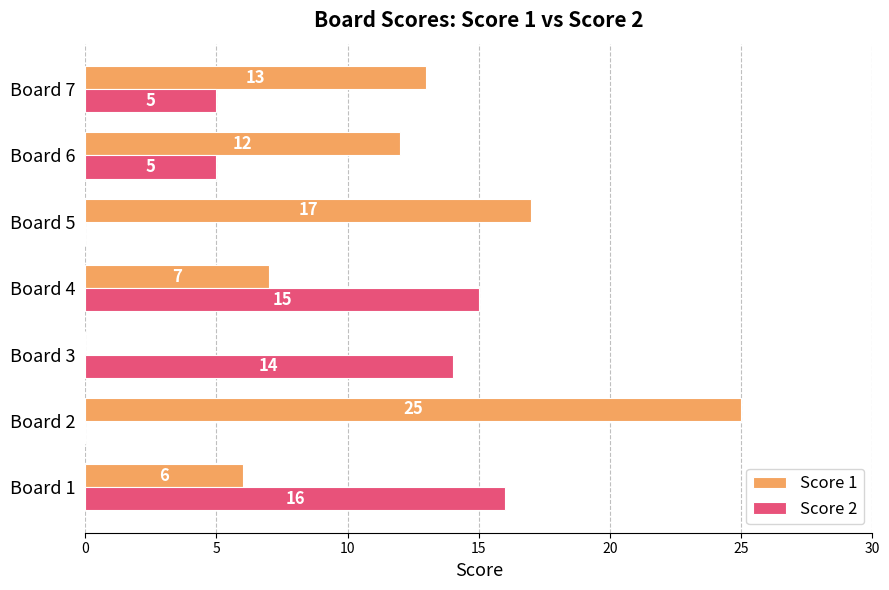

Where is Score 1 nearest to the value 12?

Board 6